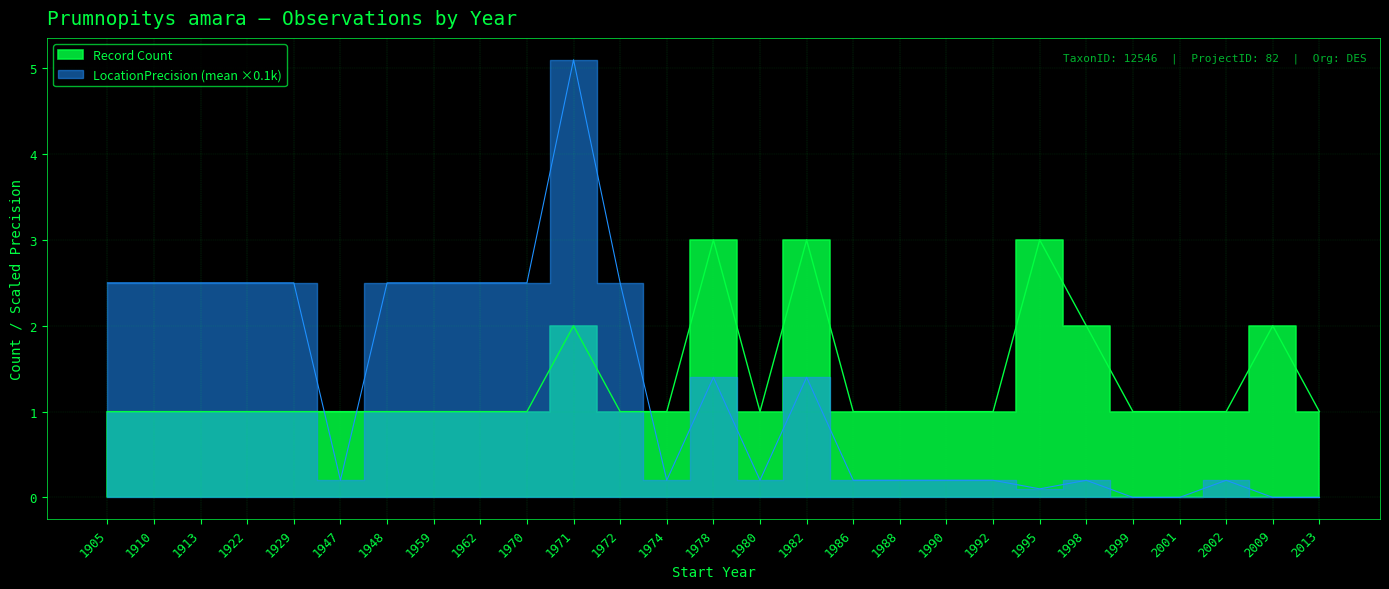

What is the sum of the LocationPrecision (mean k) values at 1971 and 1948?

7.6